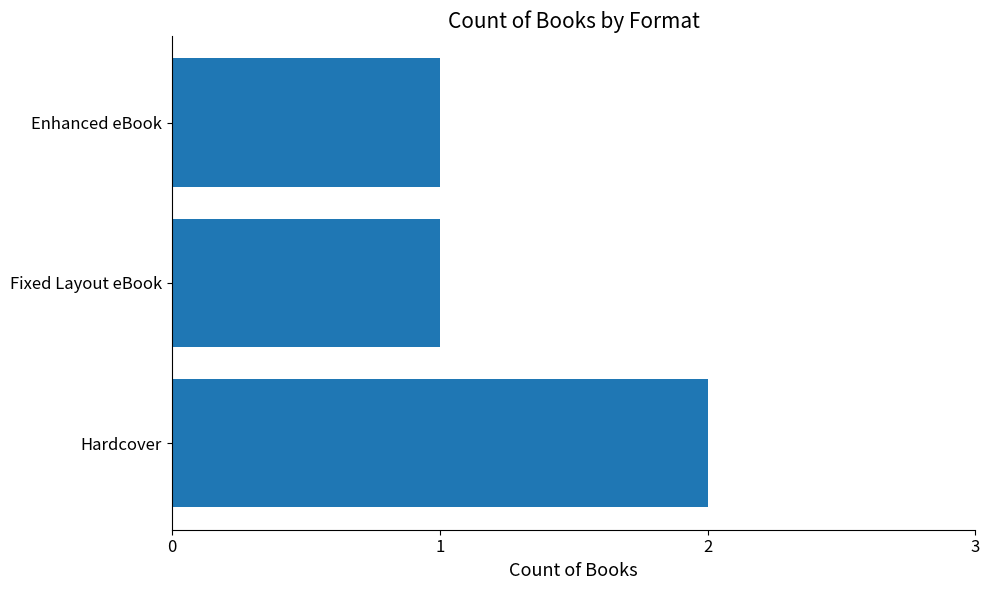

True or false: the data shows 1 at Fixed Layout eBook.

True